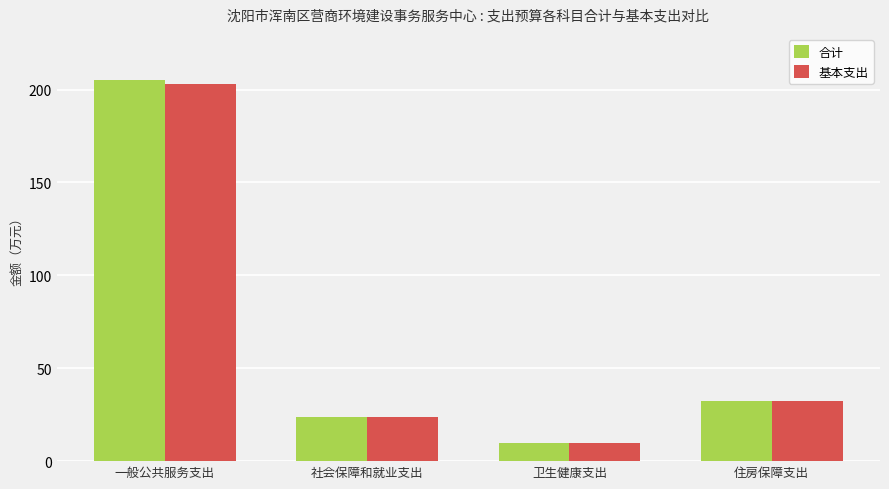

What is the average value of the 合计 series?

67.8